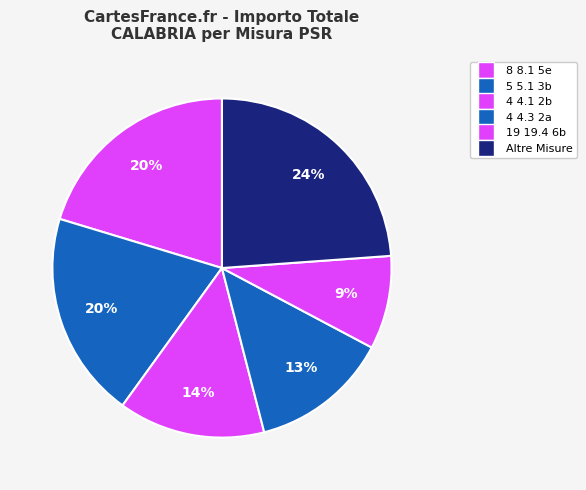

How many slices are in this pie chart?

6